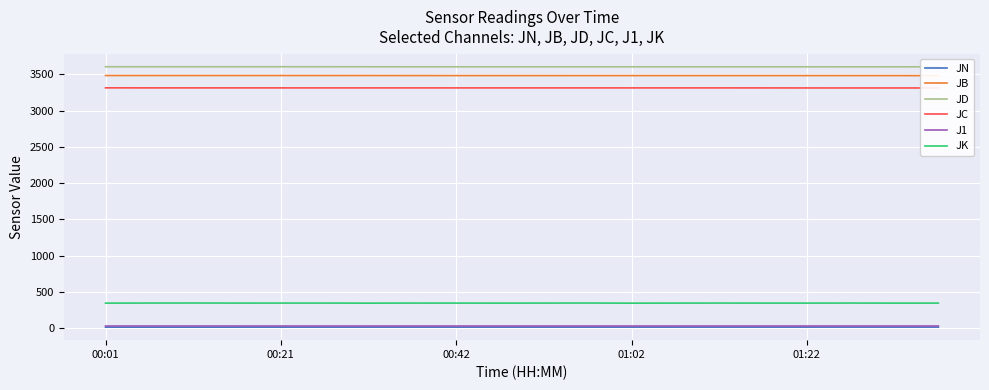

What is the greatest value displayed?

3604.0